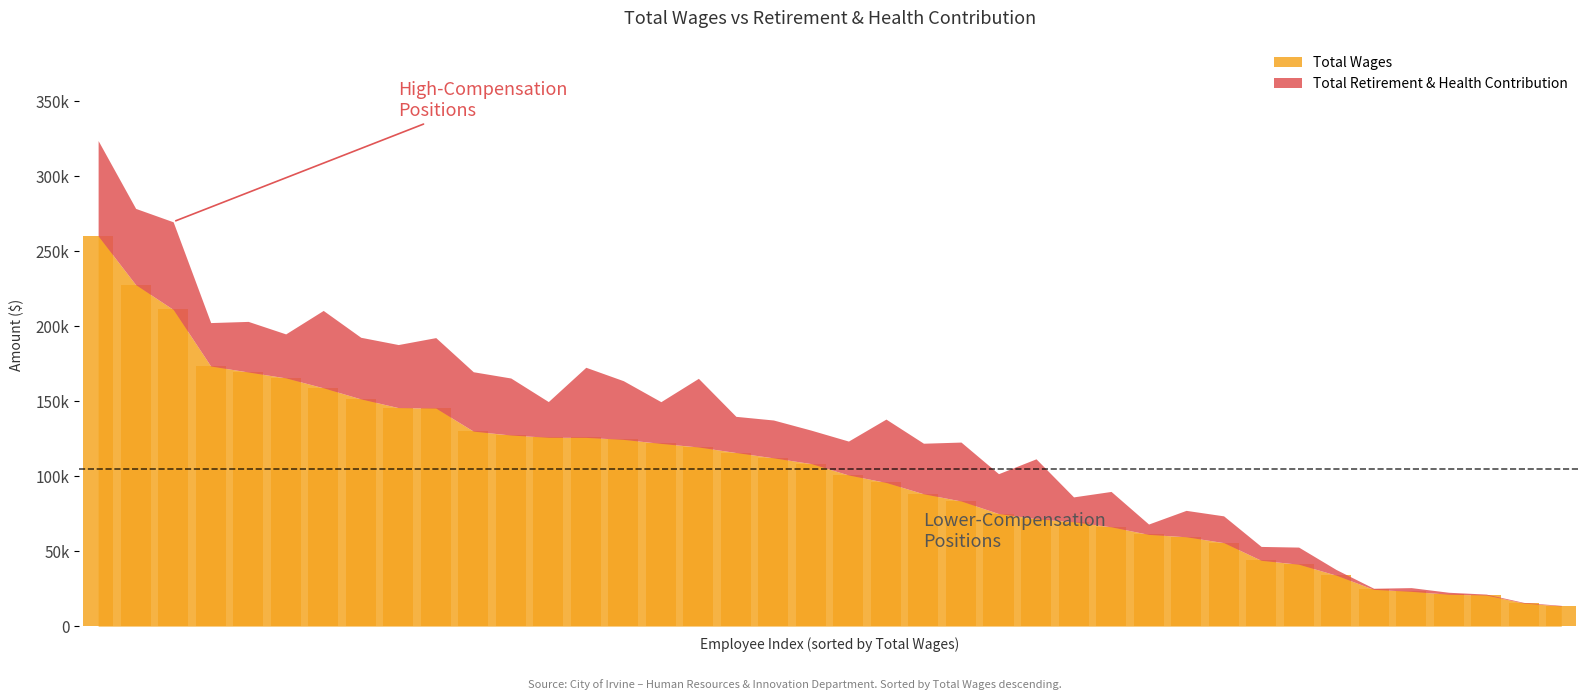

Does the chart contain any negative values?

No